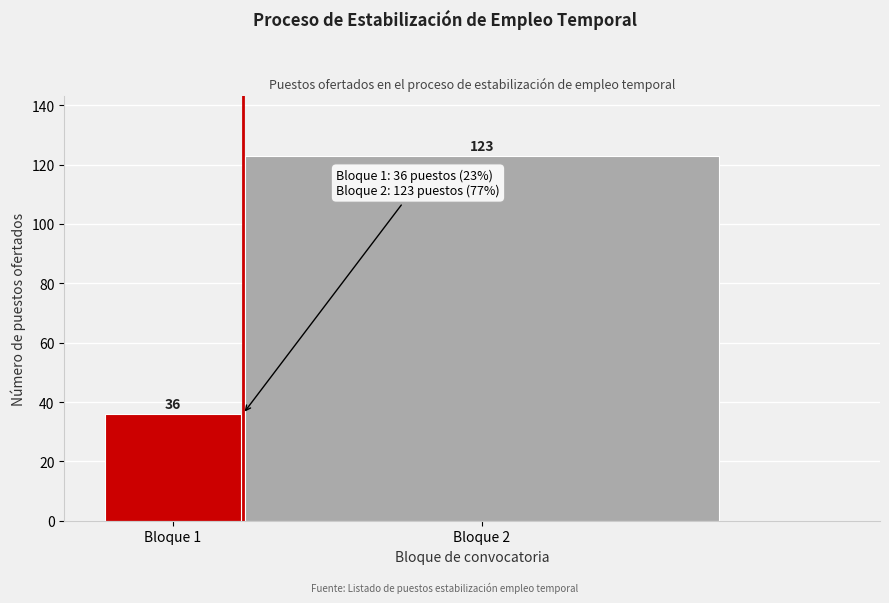

Reading left to right, what are all the values shown in this chart?

36	123